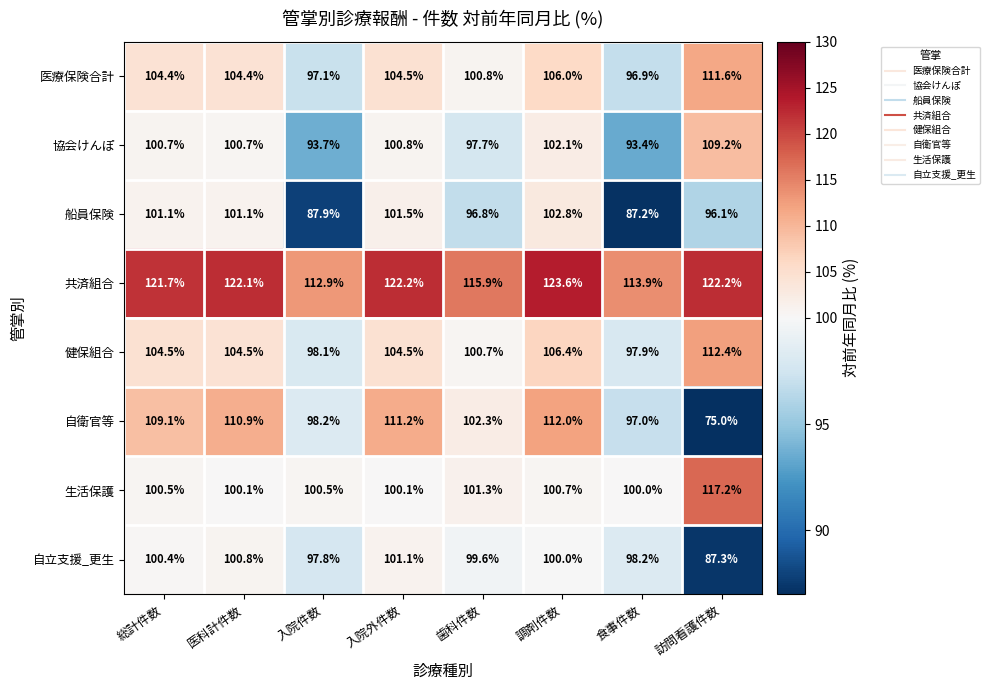

Which series changed the most between 歯科件数 and 食事件数?

船員保険